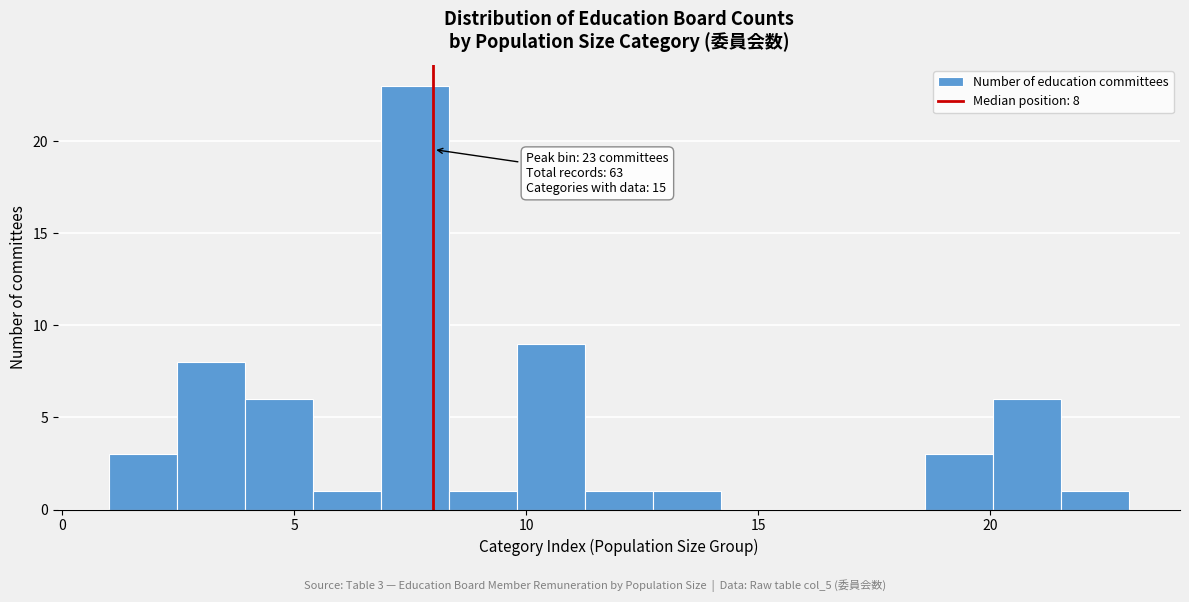

Around what value on the x-axis is the tallest bar? Give the approximate position of its centre, as read against the axis.

7.5